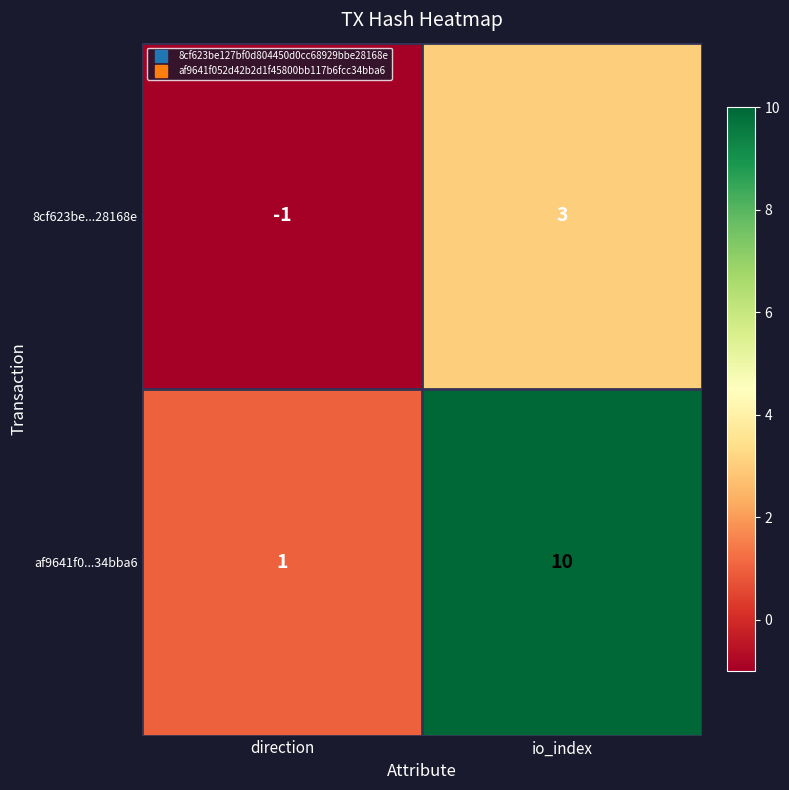

Rank the series by their average value, from highest to lowest.

af9641f0...34bba6, 8cf623be...28168e